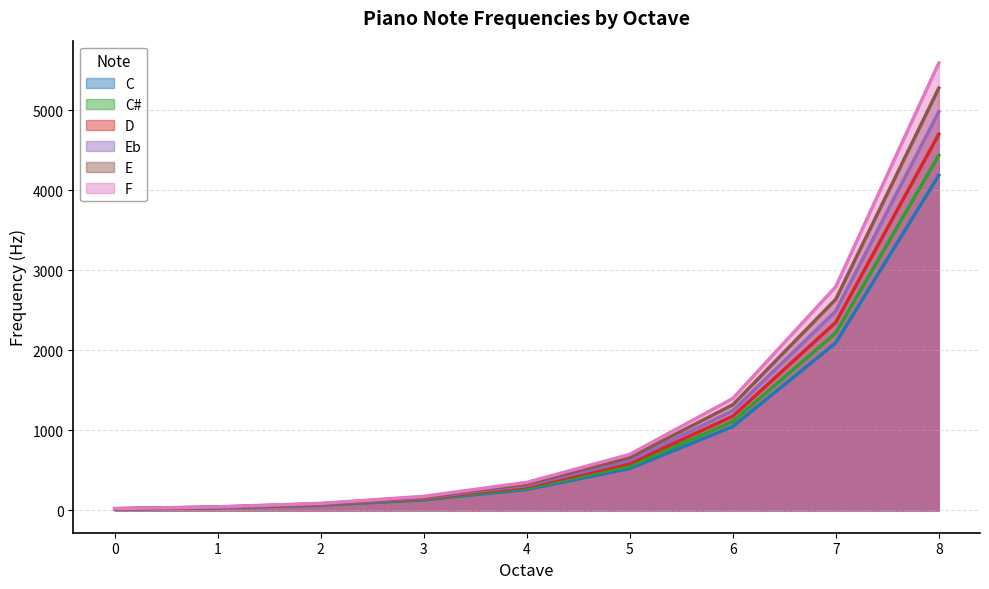

What is the minimum value for C#?

17.3